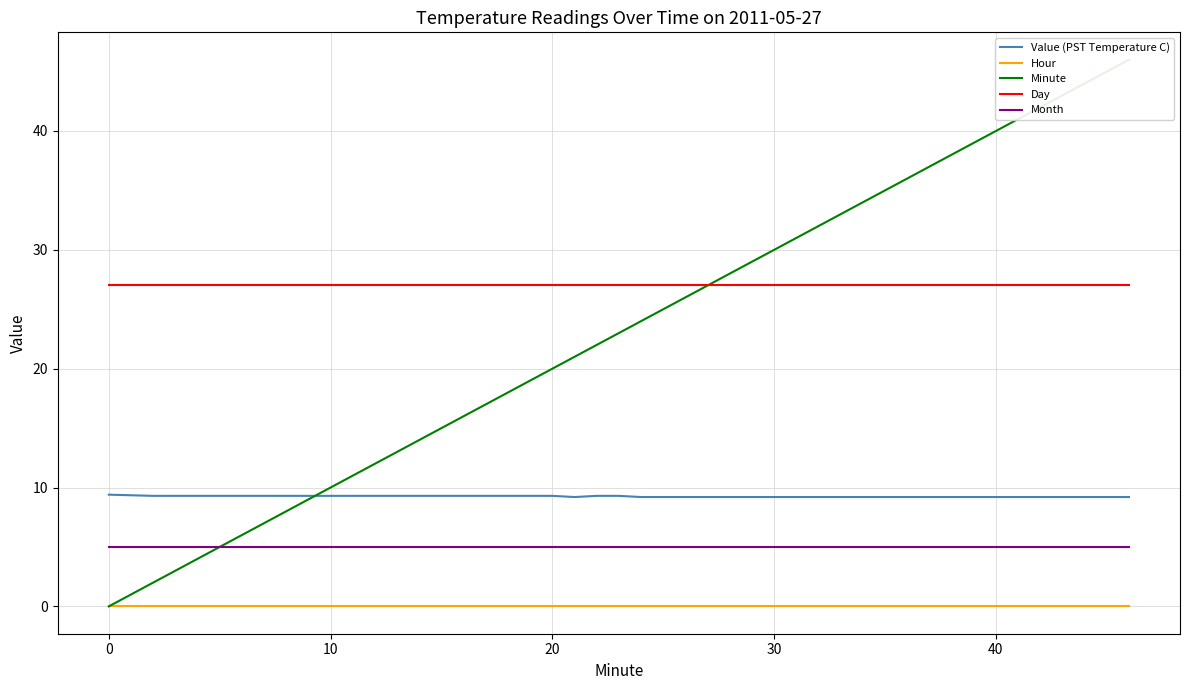

What is the sum of all Minute values?

935.0